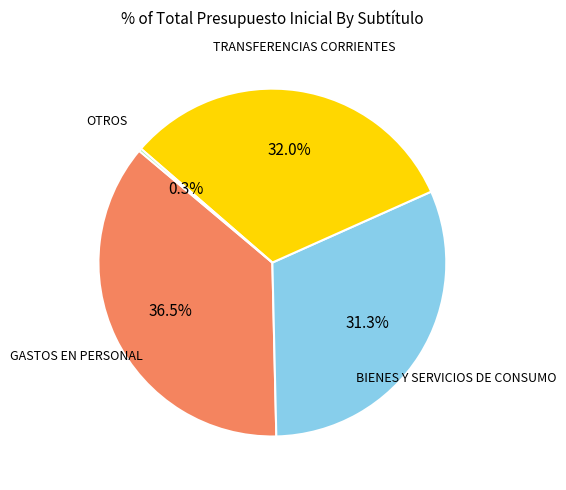

Is there any slice that represents more than half of the pie?

No